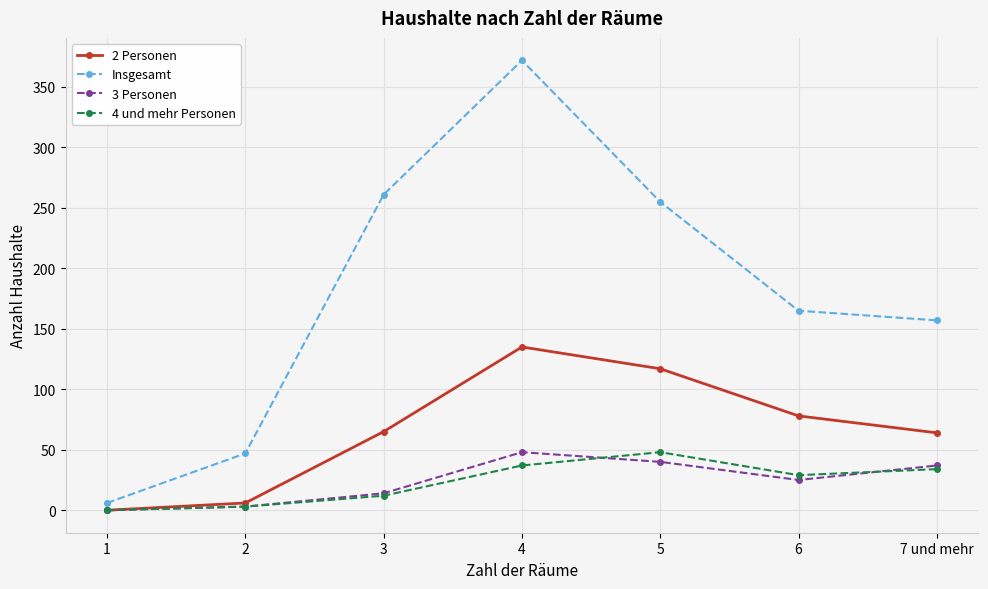

True or false: 3 Personen has more than 1 interior local peaks.

False